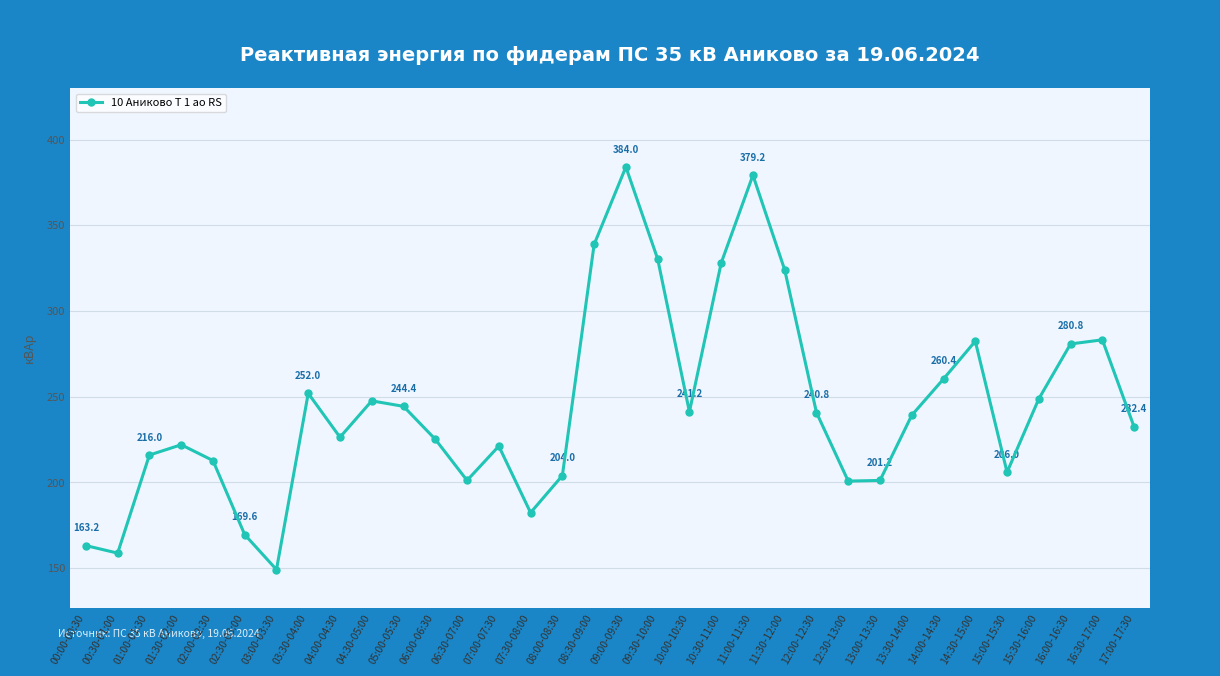

True or false: the data has more than 0 interior local peaks.

True